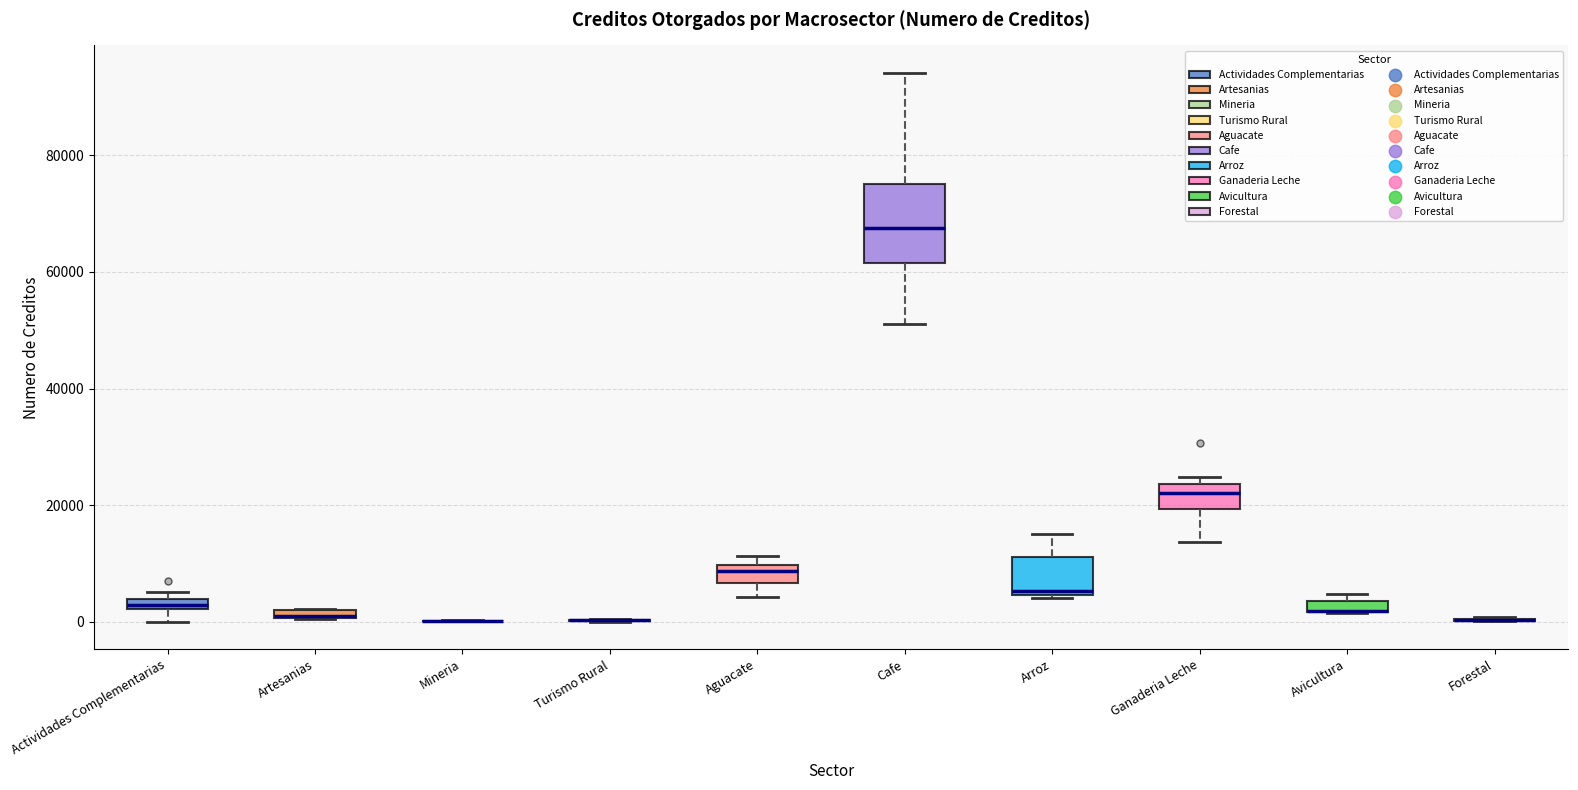

Where does the lower whisker of the box for Aguacate end on the y-axis? The values are not printed on the chart, so give them approximately, as read against the axis.

4000